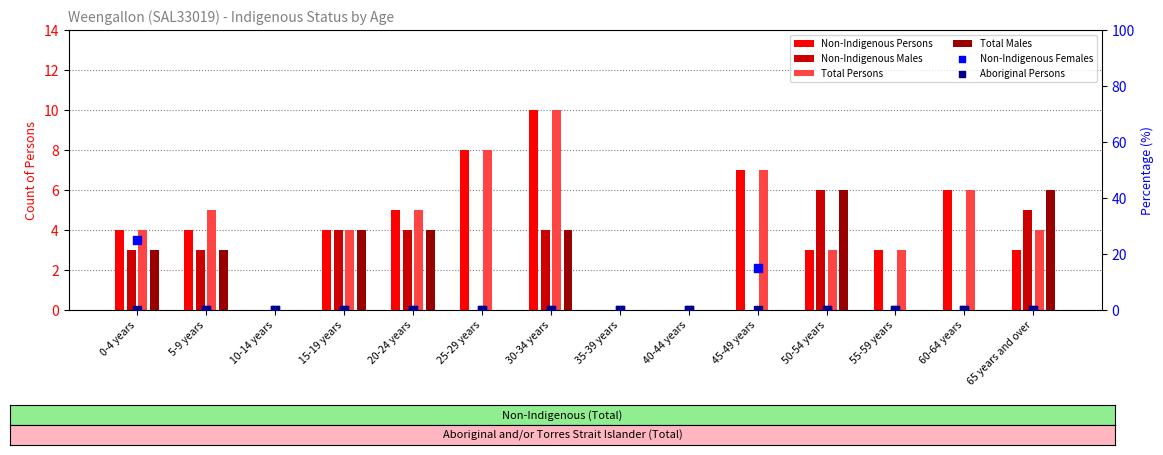

What are all the series names shown in the legend?

Non-Indigenous Persons, Non-Indigenous Males, Total Persons, Total Males, Non-Indigenous Females, Aboriginal Persons